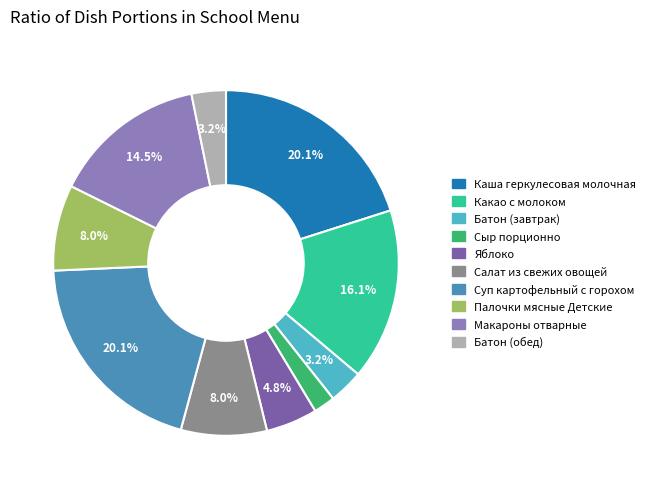

To the nearest percent, what is the average slice percentage?

10%